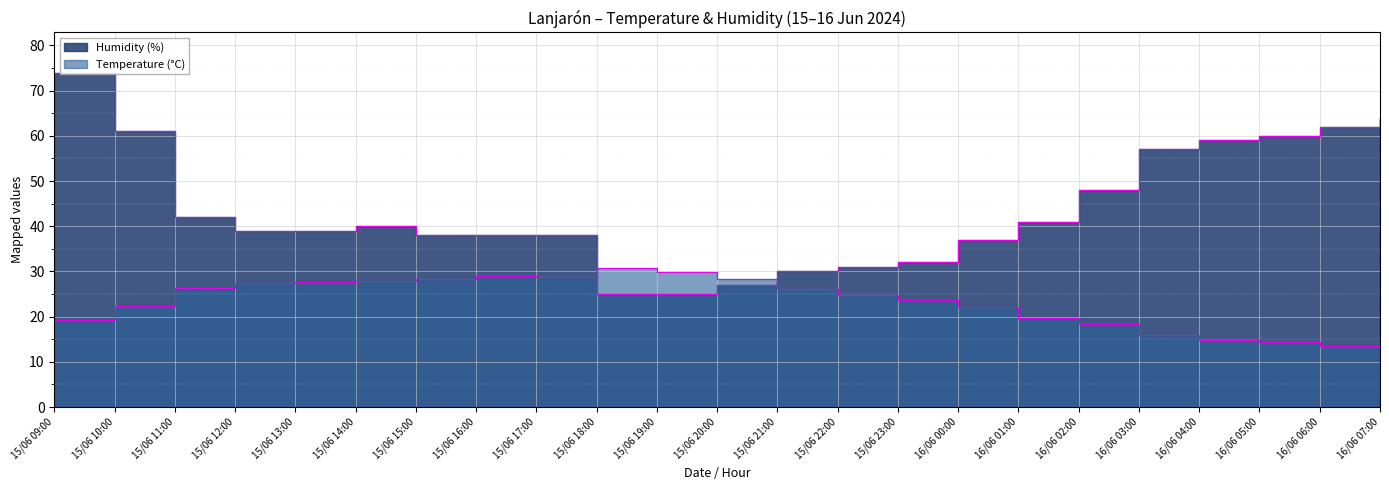

Between 15/06 22:00 and 16/06 02:00, which is larger?

15/06 22:00